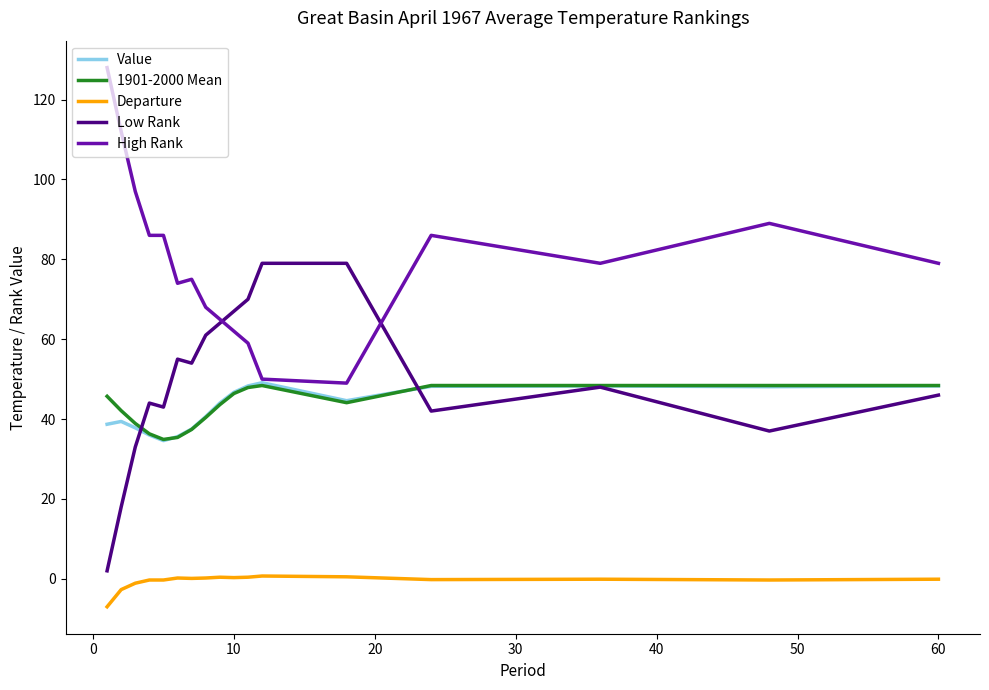

Which series has the largest total across all categories?

High Rank